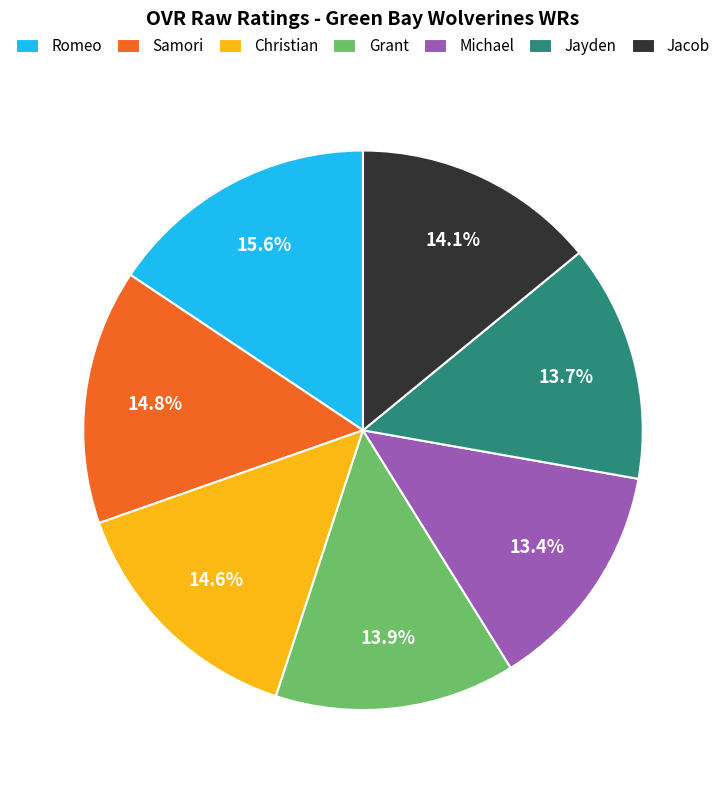

What percentage is the Grant slice, to the nearest percent?

14%